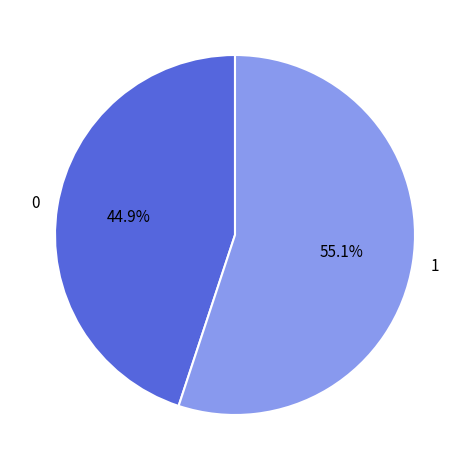

Is there any slice that represents more than half of the pie?

Yes